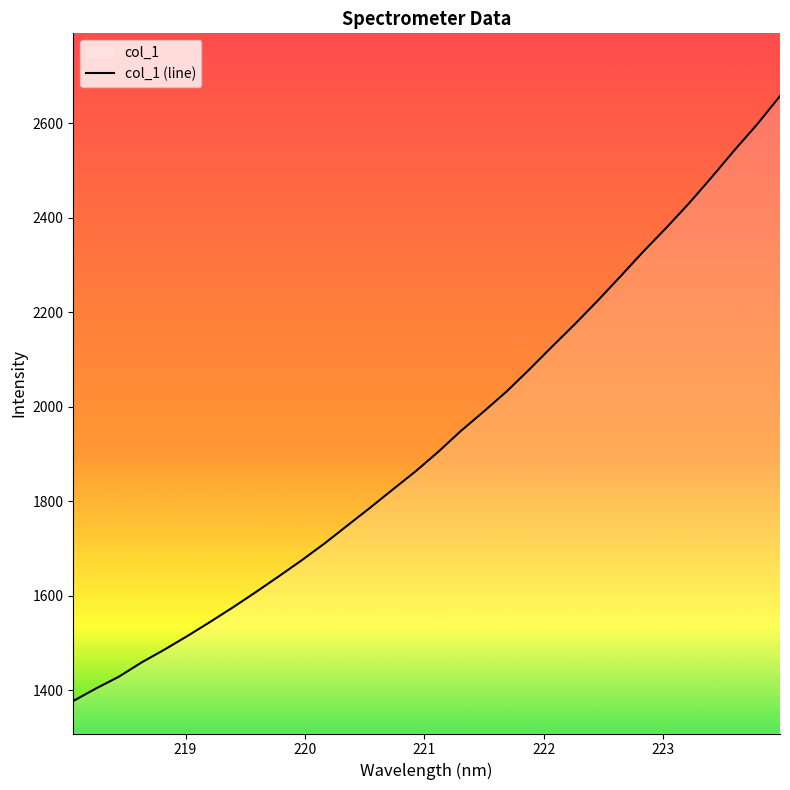

Count the number of values greater than 1904.

16